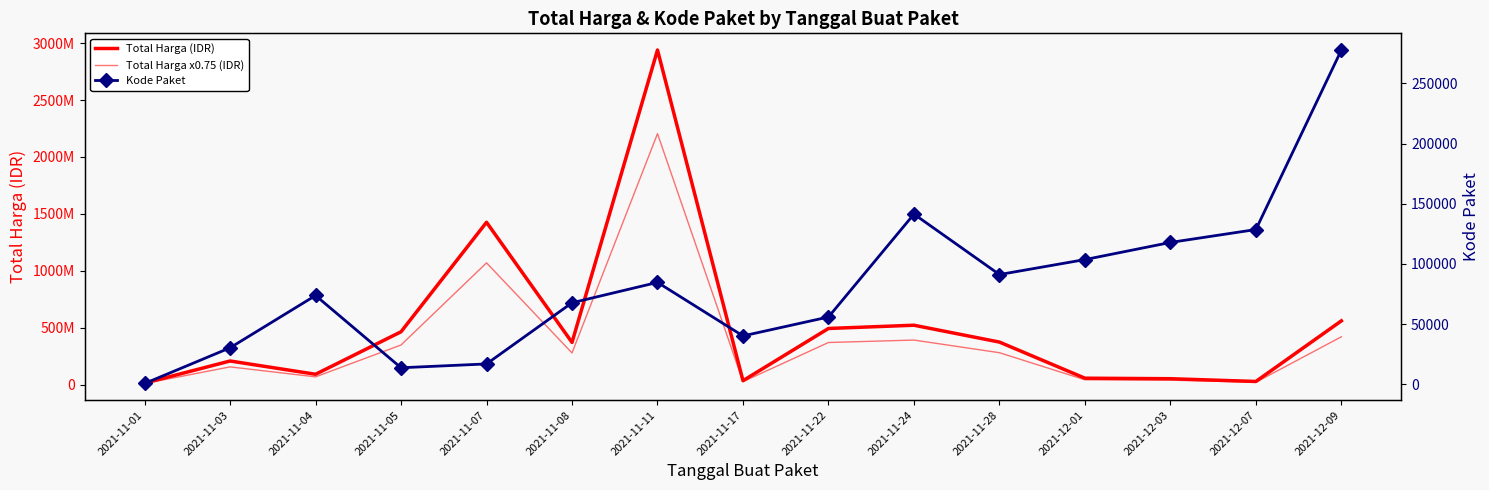

Rank the series by their average value, from lowest to highest.

Kode Paket, Total Harga x0.75 (IDR), Total Harga (IDR)